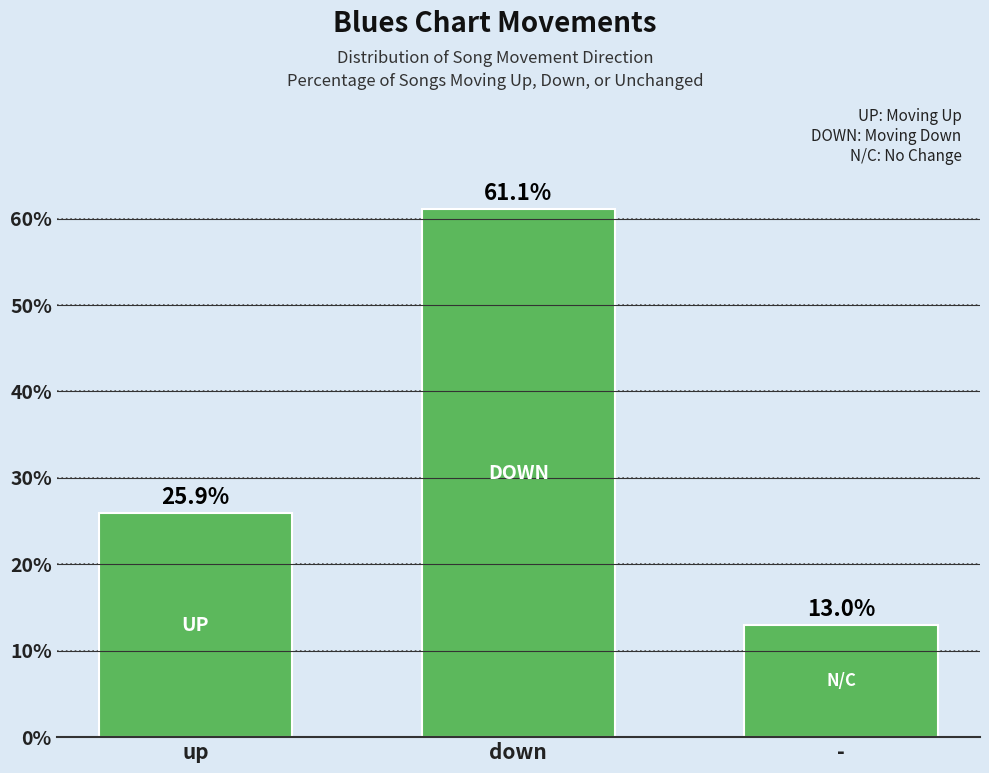

How many bars are there in total?

3